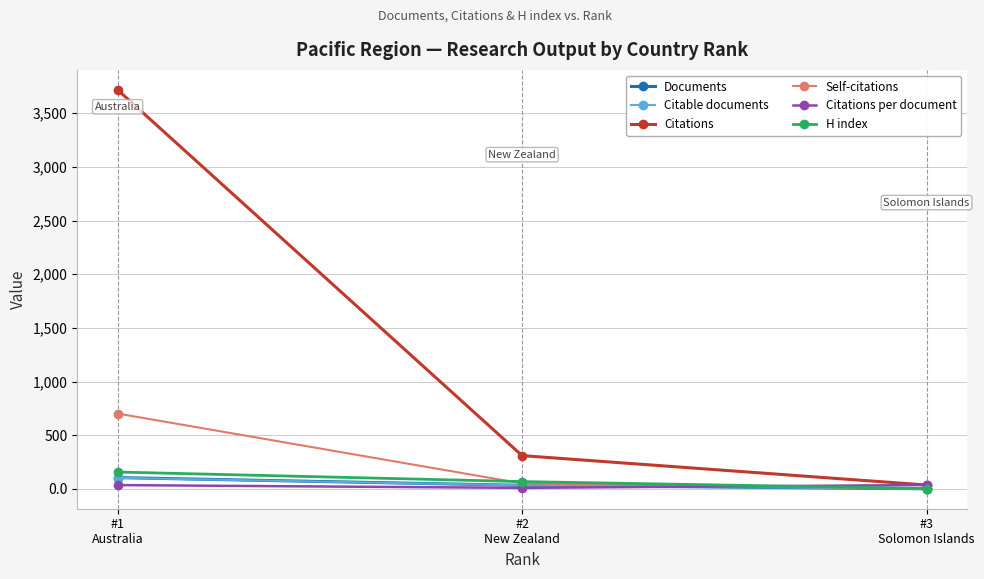

Which series has the largest total across all categories?

Citations